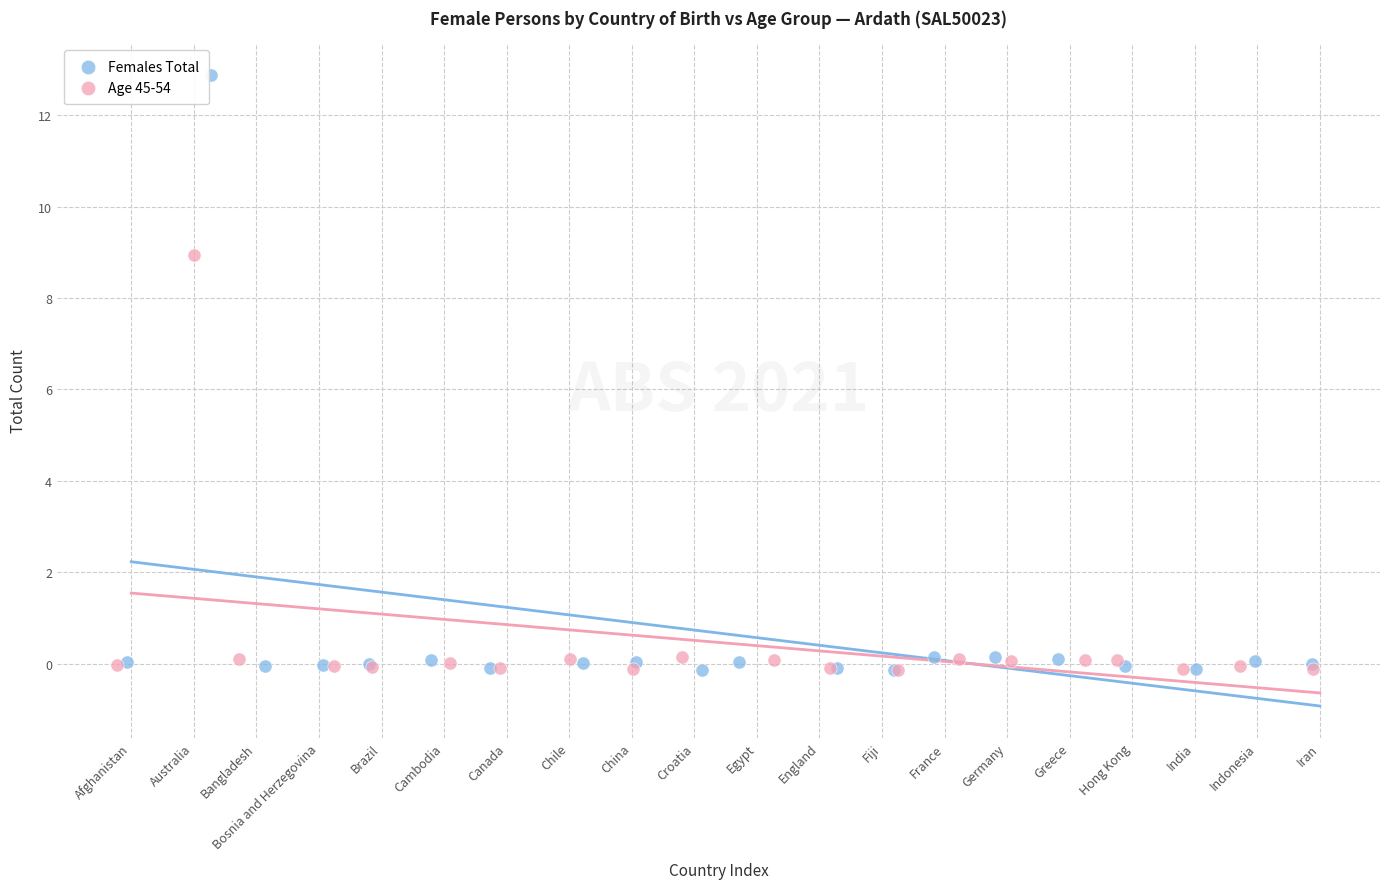

Which series has the widest spread of Y values?

Females Total